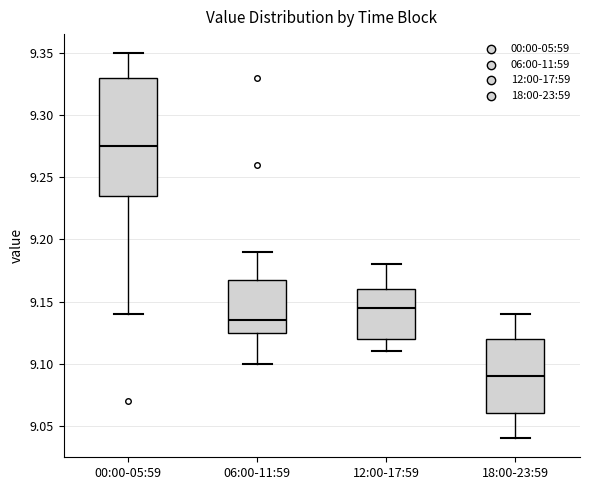

Where does the upper whisker of the box for 06:00-11:59 end on the y-axis? The values are not printed on the chart, so give them approximately, as read against the axis.

9.190